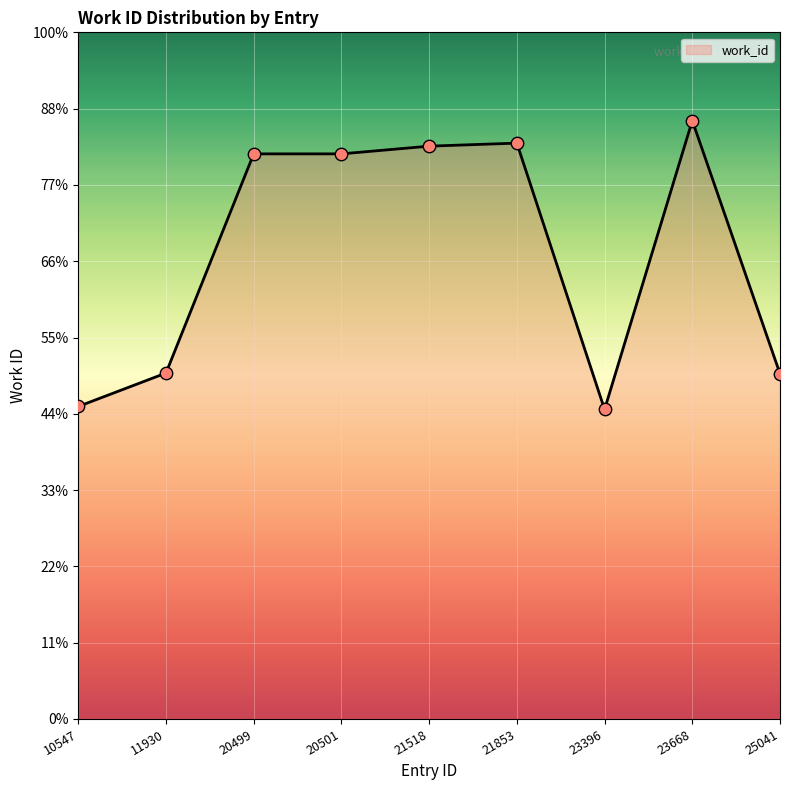

What is the change in value from 20501 to 25041?

-2882